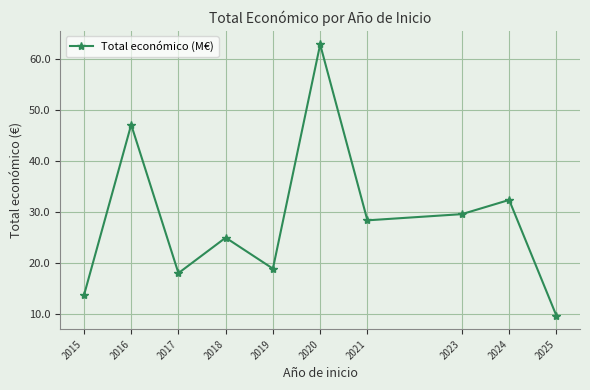

Rank the categories by value from highest to lowest.

2020, 2016, 2024, 2023, 2021, 2018, 2019, 2017, 2015, 2025